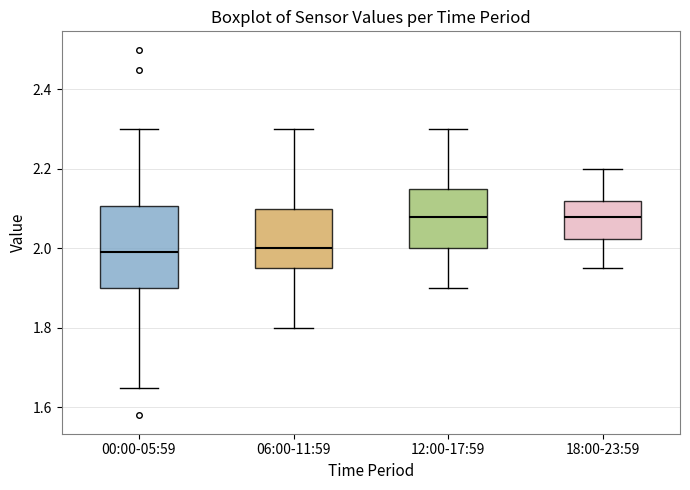

Comparing the boxes themselves (not the whiskers), which one is the tallest?

00:00-05:59